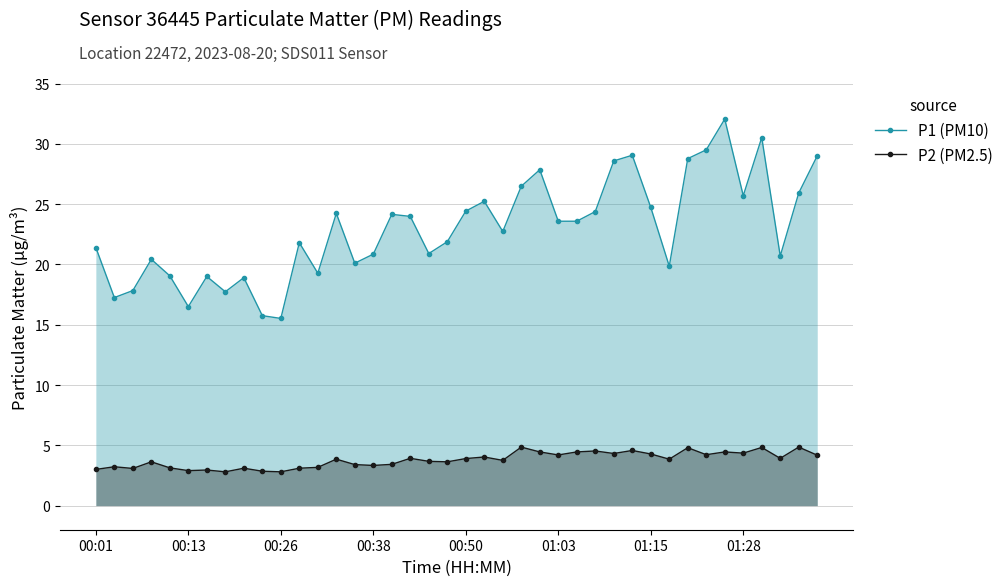

Where is P1 (PM10) nearest to the value 23?

22